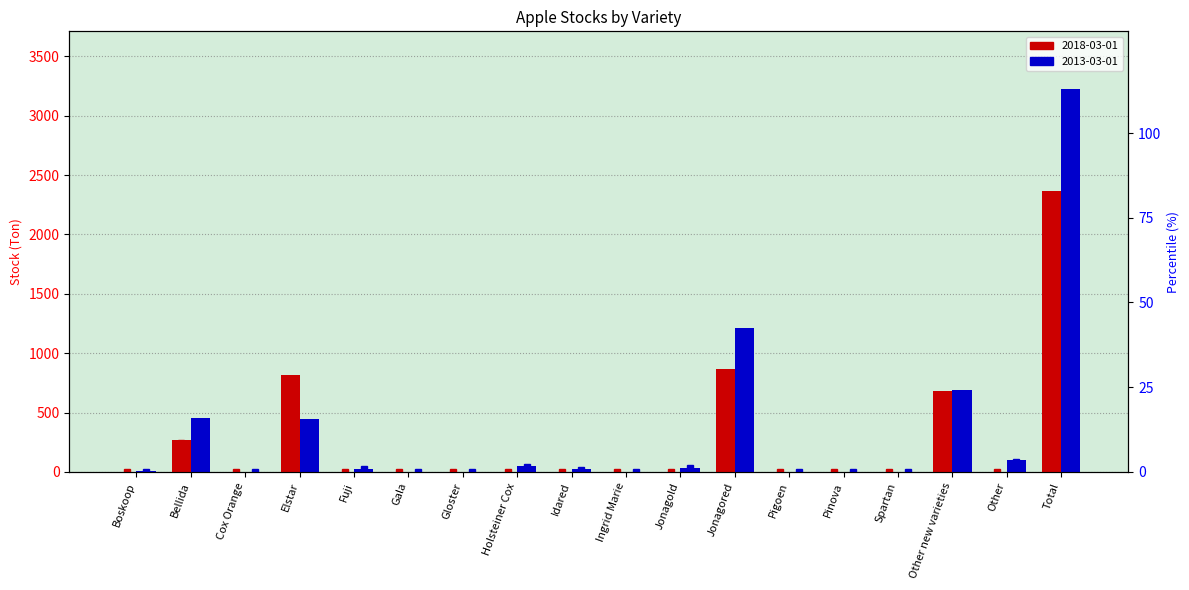

List the labels in order of 2013-03-01 % value, largest first.

Total, Jonagored, Other new varieties, Bellida, Elstar, Other, Holsteiner Cox, Jonagold, Fuji, Idared, Boskoop, Cox Orange, Gala, Gloster, Ingrid Marie, Pigoen, Pinova, Spartan